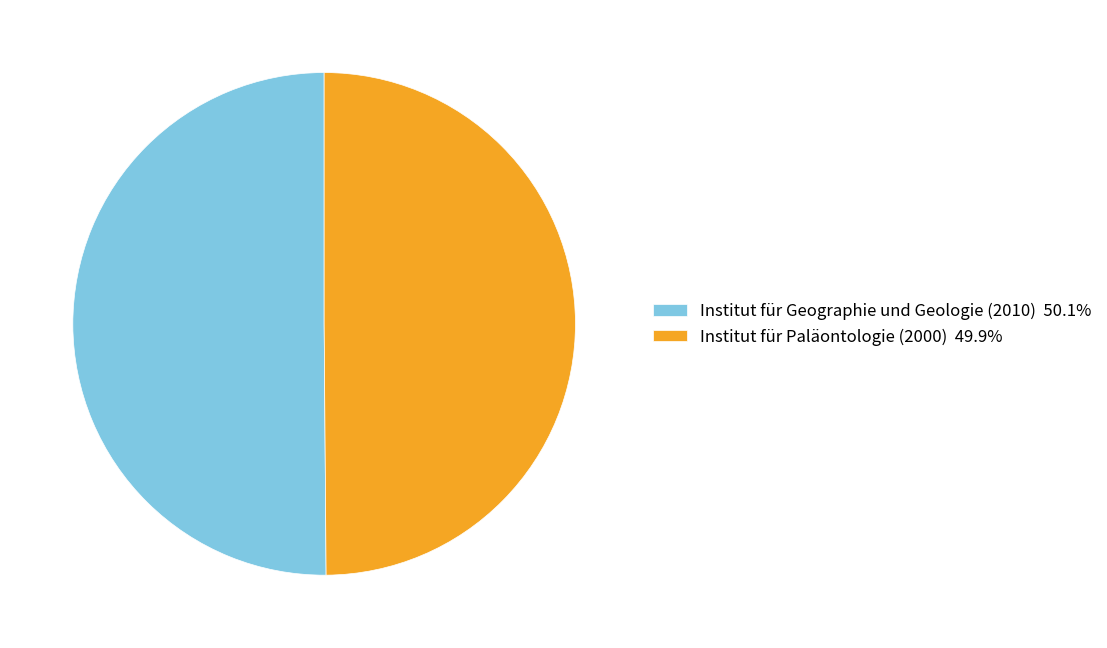

Do Institut für Paläontologie (2000) 49.9% and Institut für Geographie und Geologie (2010) 50.1% together represent more than half of the pie?

Yes